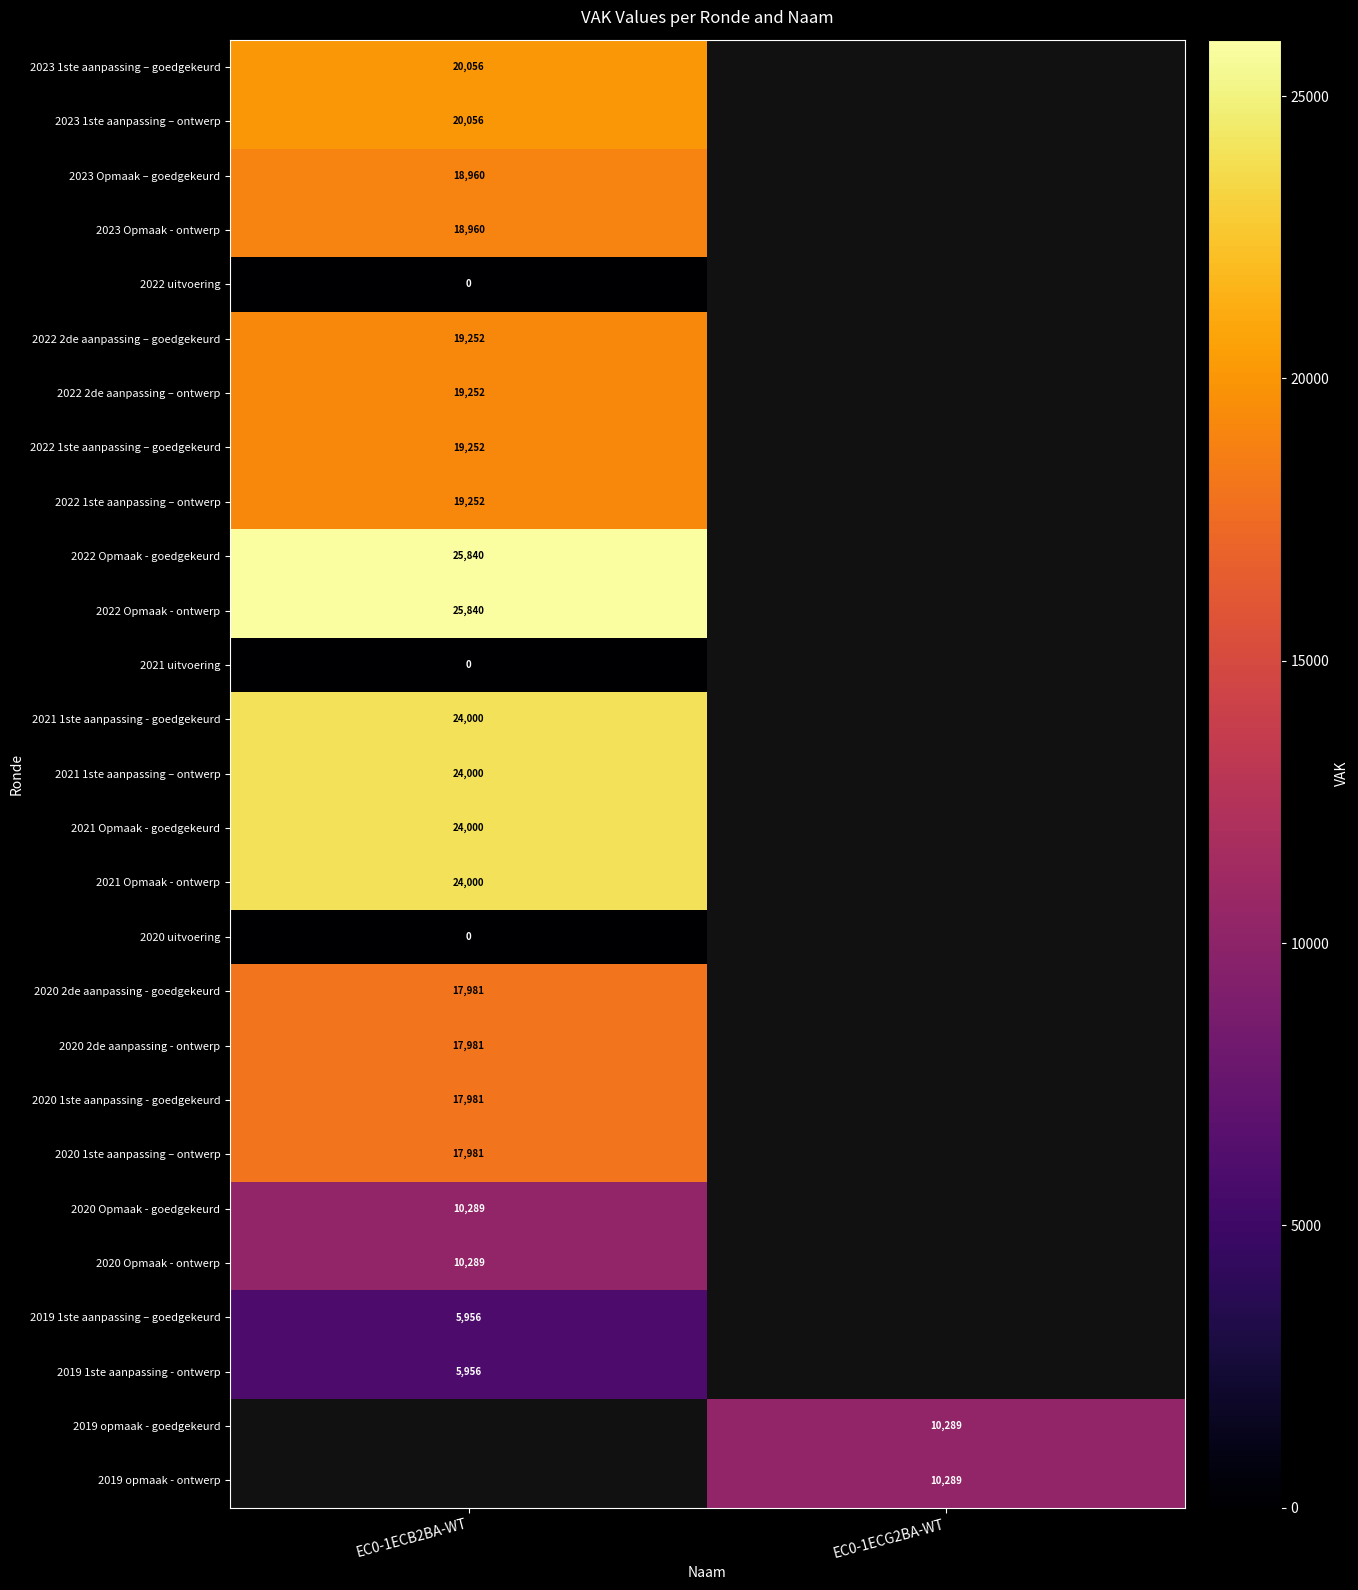

At which category does the chart reach its peak across all series?

EC0-1ECB2BA-WT